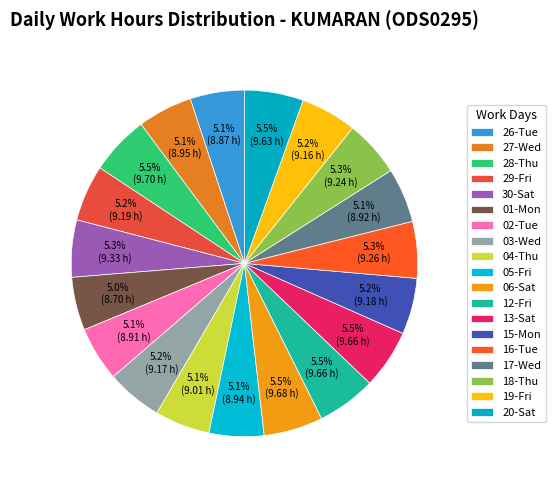

Is there a majority slice in this chart?

No